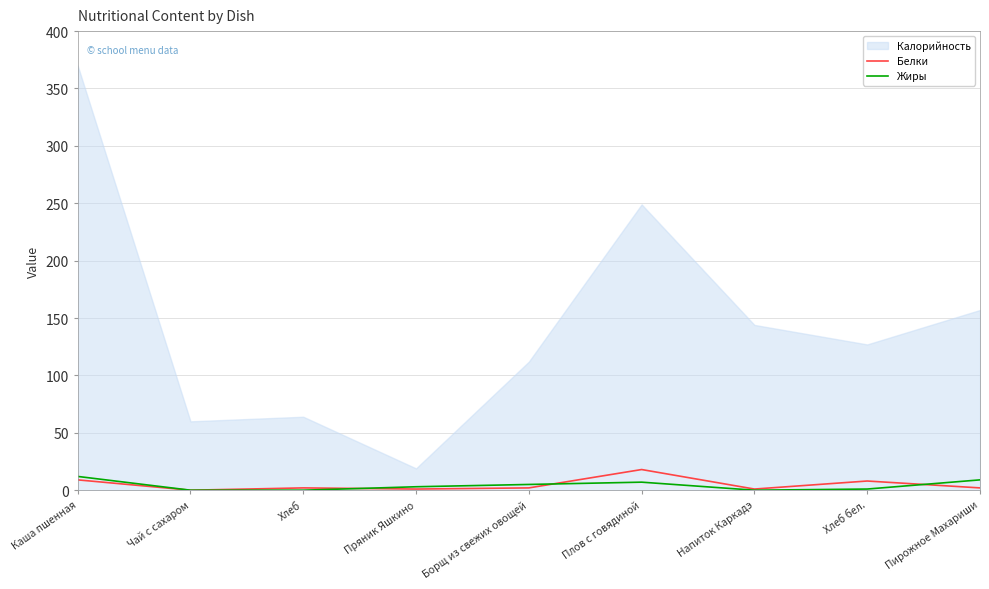

The value of Белки at Плов с говядиной is 18. True or false?

True